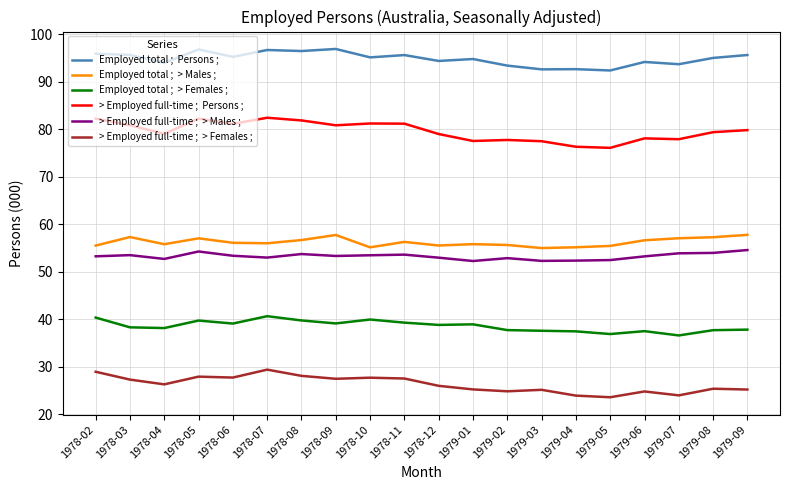

What is the total value across all series at 1978-07?

358.3